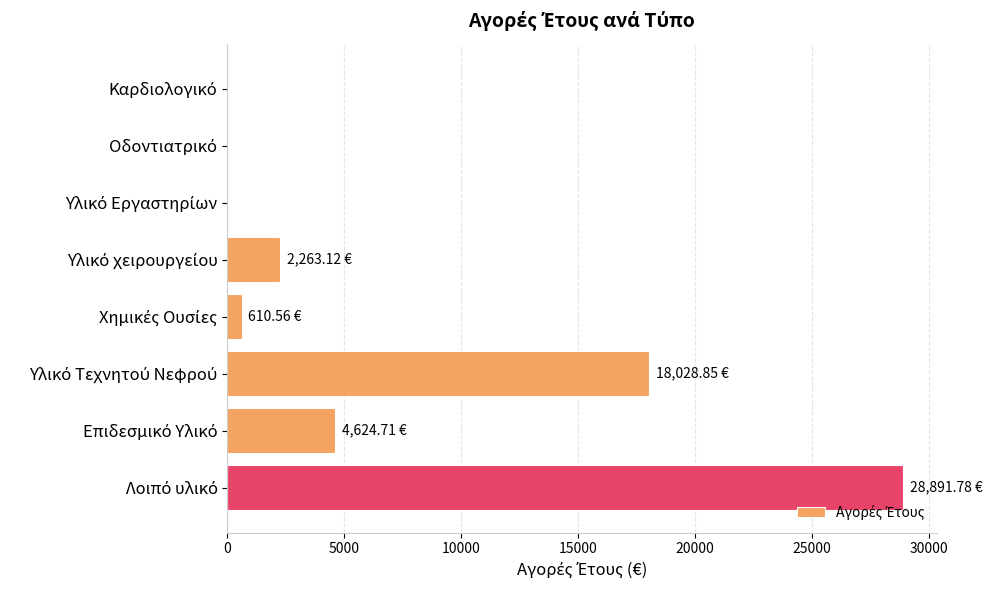

What is the sum of all values?

54419.0